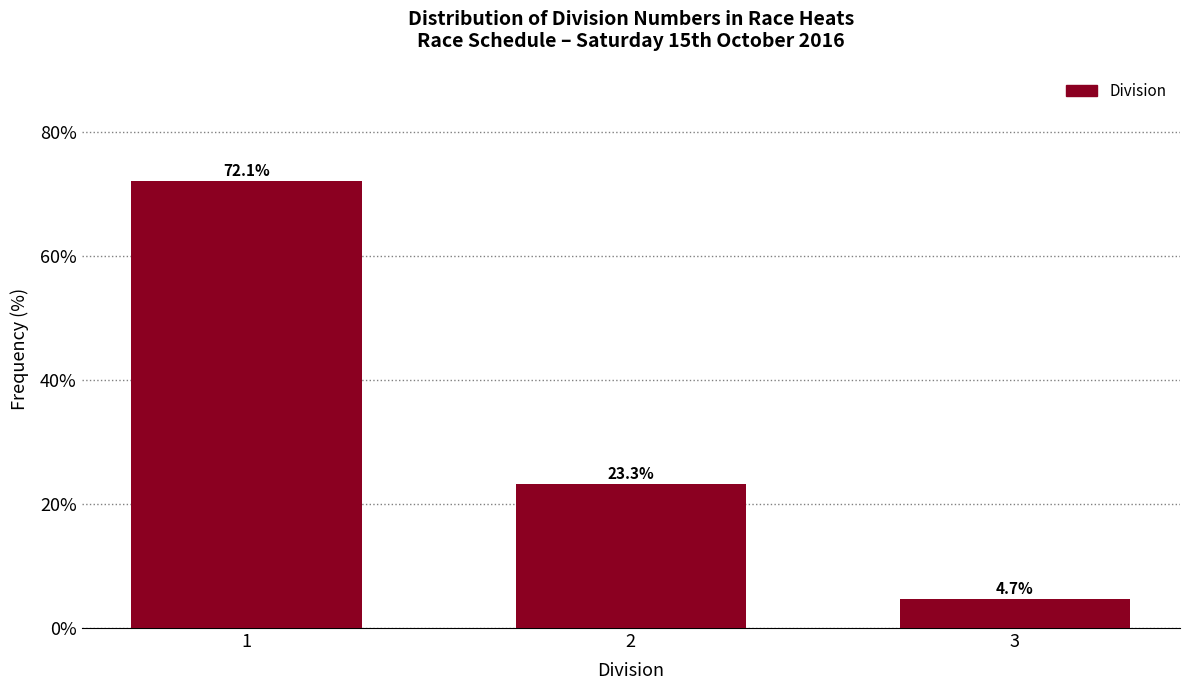

Reading left to right, extract all data points from this chart.

72.1	23.3	4.7